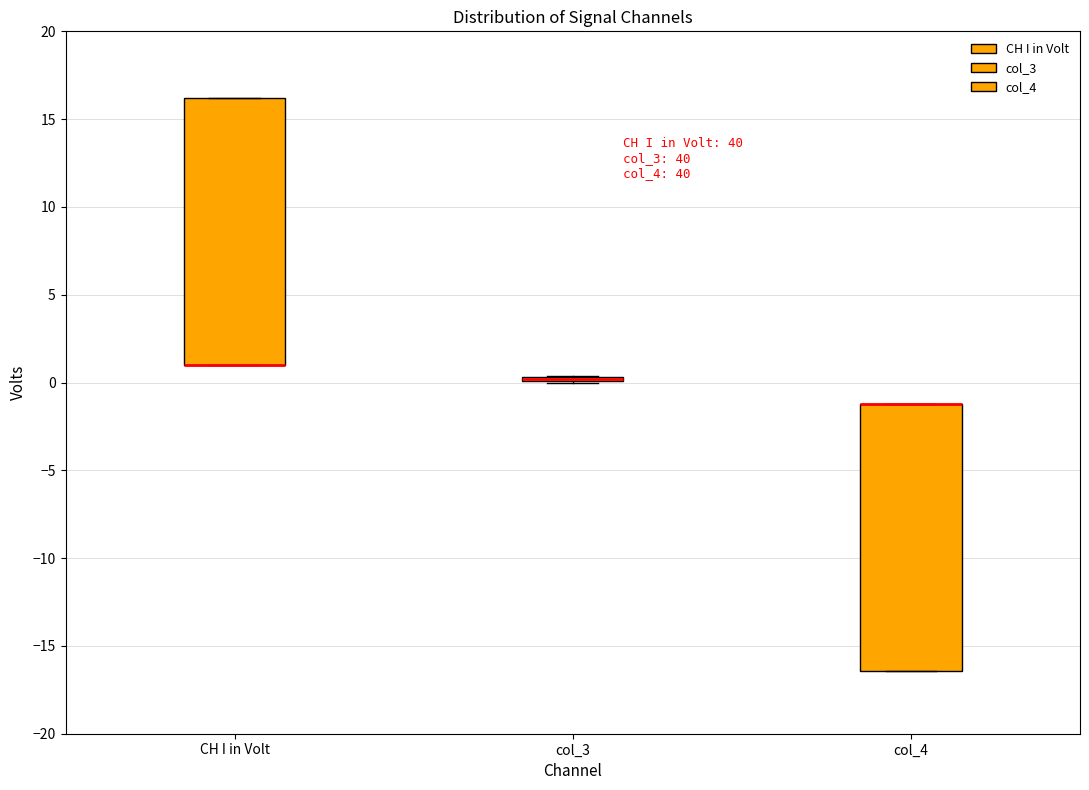

Reading left to right, read every box against the y-axis: the position of its median line, the range the box covers, and the ends of its whiskers. The values are not printed on the chart, so give them approximately, as read against the axis.

CH I in Volt: median 1.0 (drawn on the box's lower edge), box 1.0 to 16.0, whiskers 1.0 to 16.0
col_3: box collapsed to a line at 0.0, whiskers 0.0 to 0.5
col_4: median -1.0 (drawn on the box's upper edge), box -16.5 to -1.0, whiskers -16.5 to -1.0